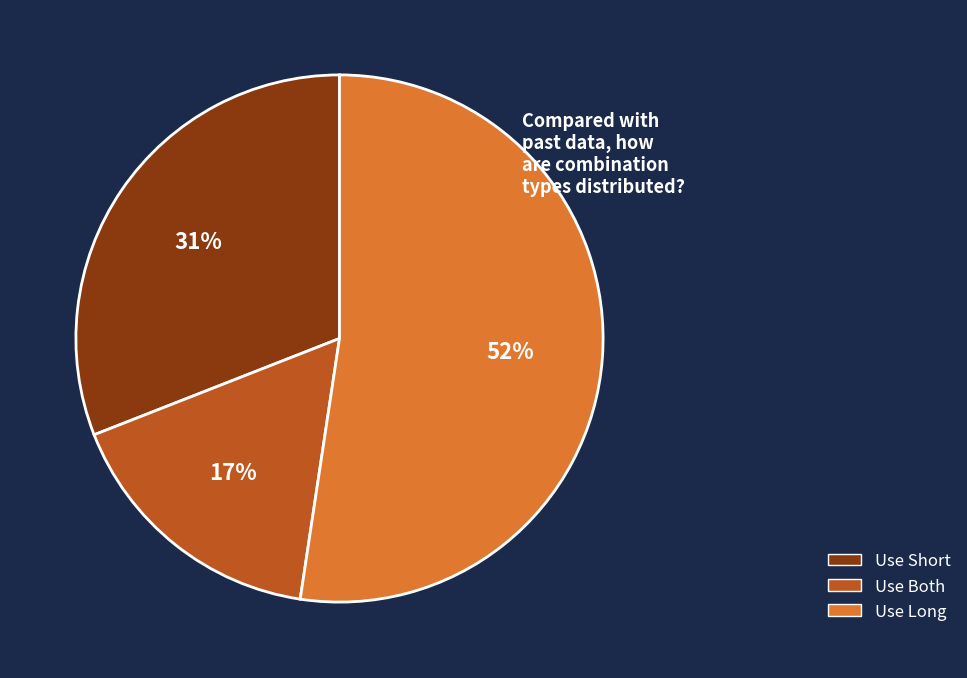

To the nearest percent, what is the average slice percentage?

33%